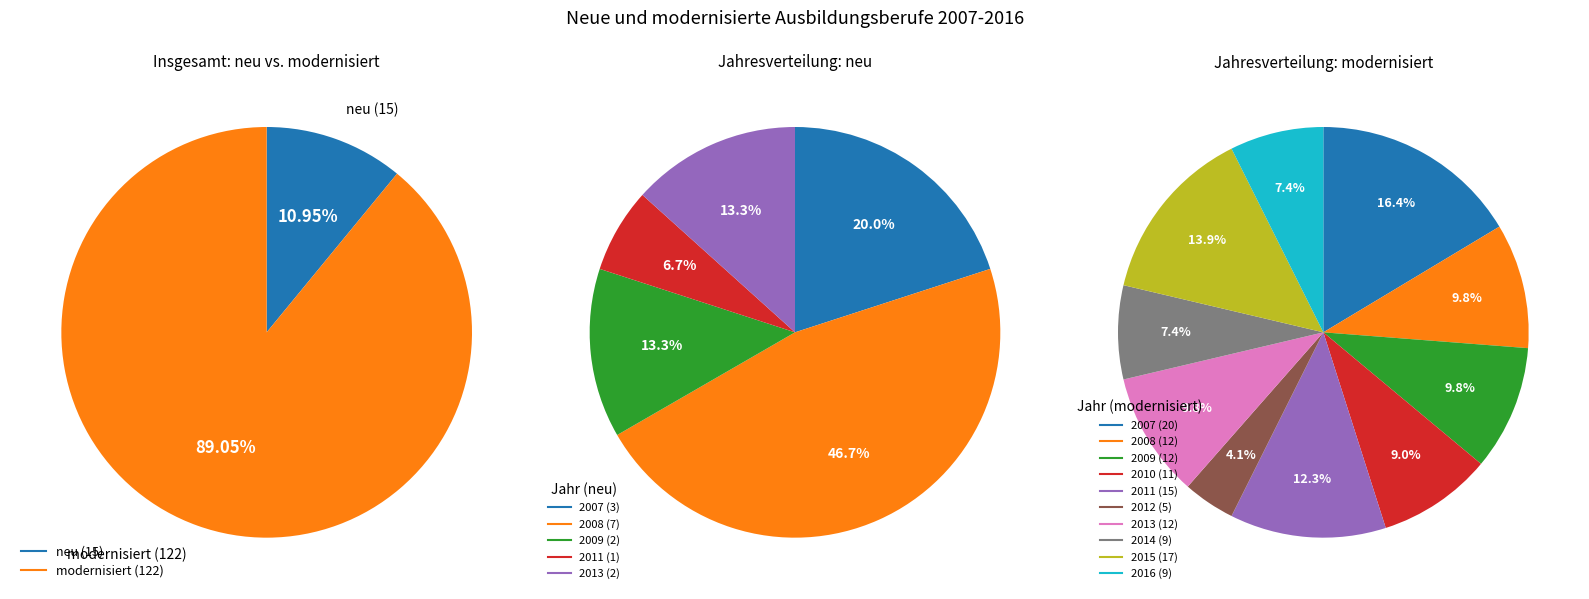

Combined, do 2012 and 2016 account for over 50%?

No